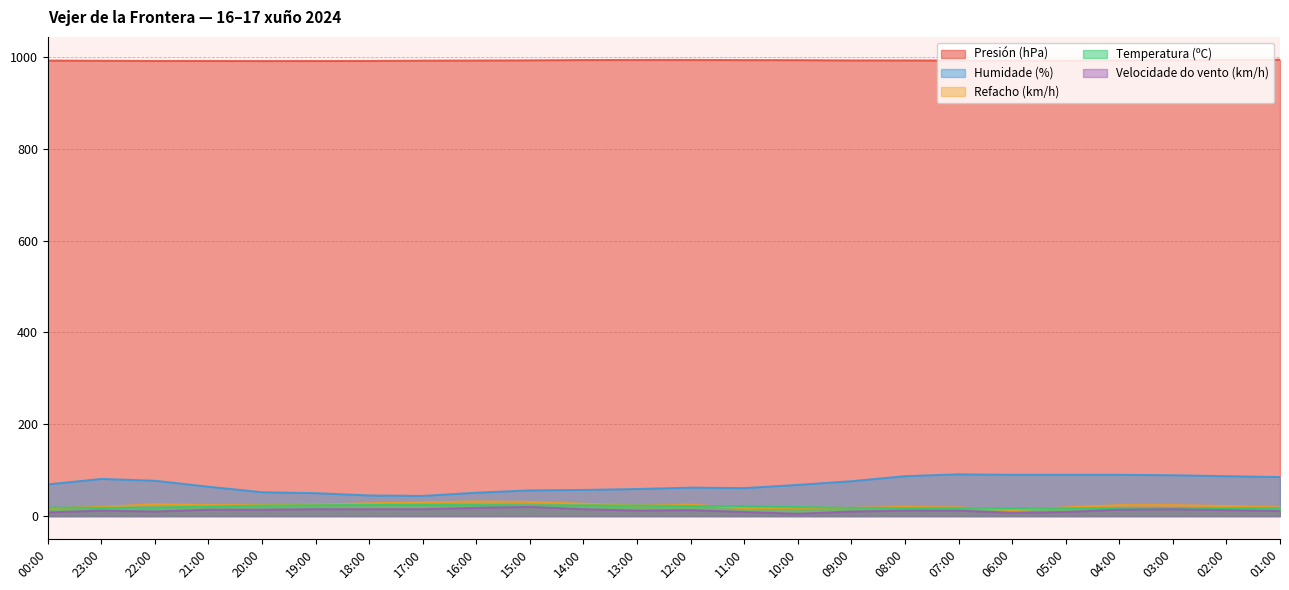

Reading left to right, transcribe all the data shown in this chart.

Temperatura (ºC): 18.7	18.1	18.8	20.8	23.0	23.7	24.4	24.5	24.1	23.6	23.4	23.0	22.1	21.8	19.8	17.9	17.5	17.2	17.2	17.1	17.4	17.4	17.3	17.4
Humidade (%): 69.0	81.0	77.0	64.0	52.0	50.0	45.0	44.0	51.0	56.0	57.0	59.0	62.0	61.0	68.0	76.0	87.0	91.0	90.0	90.0	90.0	89.0	87.0	85.0
Presión (hPa): 992.1	991.7	991.2	991.2	991.0	991.1	991.2	991.9	992.2	992.6	993.2	993.5	993.5	993.1	993.0	992.4	992.4	992.2	992.0	992.1	992.6	993.2	993.8	993.9
Velocidade do vento (km/h): 8.0	12.0	10.0	14.0	14.0	15.0	15.0	15.0	18.0	20.0	15.0	12.0	13.0	9.0	5.0	10.0	12.0	12.0	7.0	9.0	14.0	15.0	13.0	11.0
Refacho (km/h): 17.0	20.0	26.0	24.0	24.0	25.0	28.0	30.0	32.0	31.0	27.0	23.0	25.0	17.0	18.0	18.0	20.0	19.0	13.0	19.0	24.0	24.0	22.0	19.0